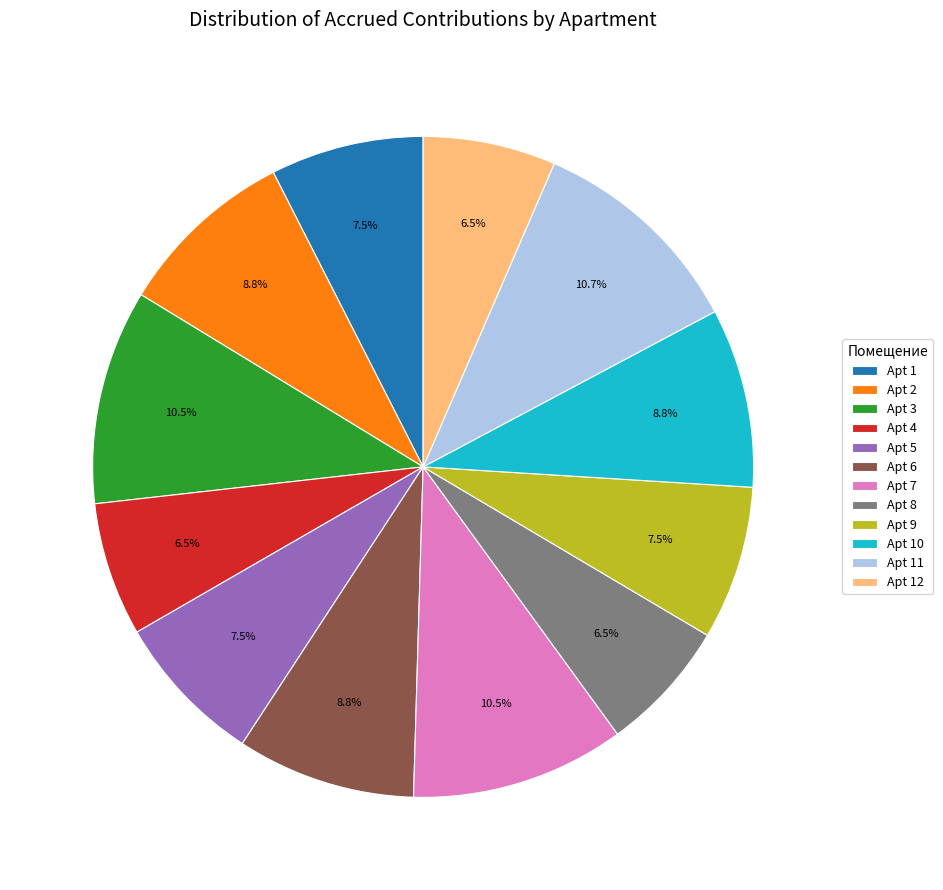

What percentage is NOT represented by Apt 1?

92.5%